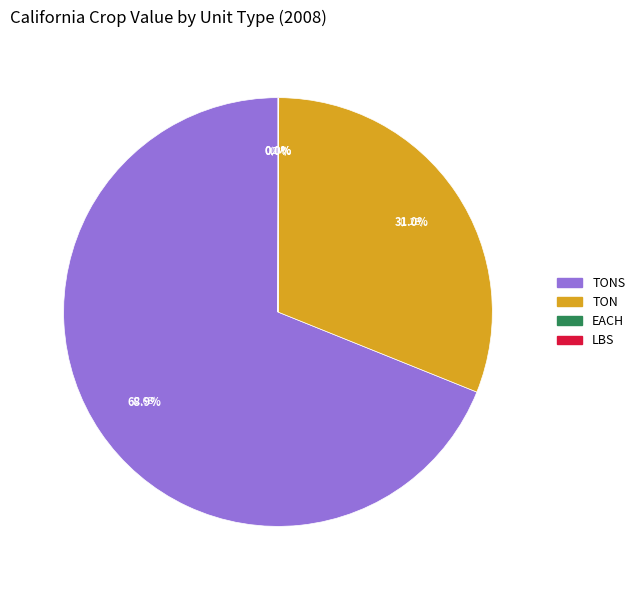

Is there a majority slice in this chart?

Yes